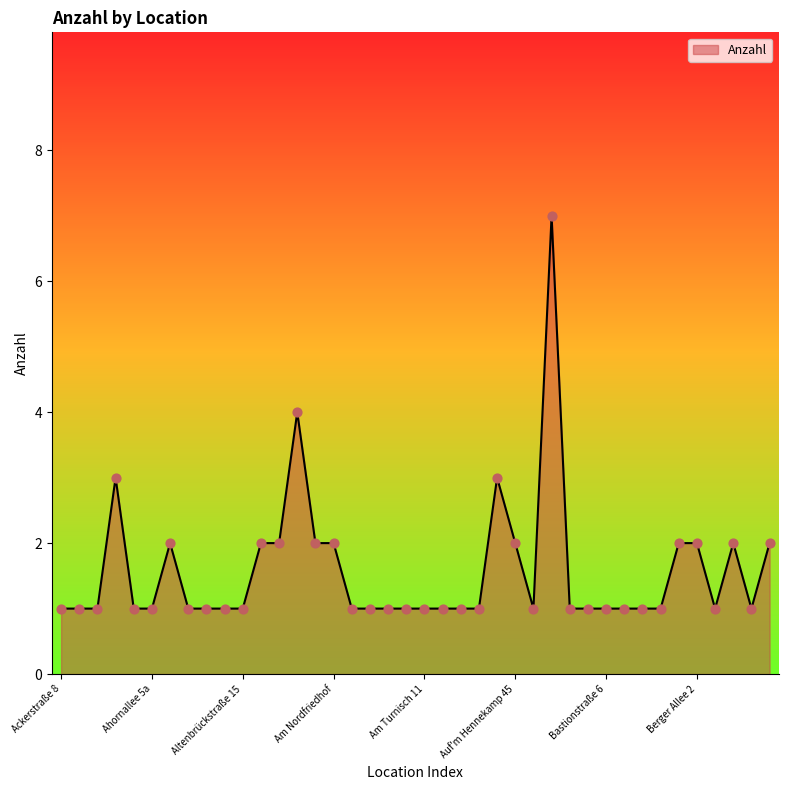

What is the difference between the maximum and minimum values?

6